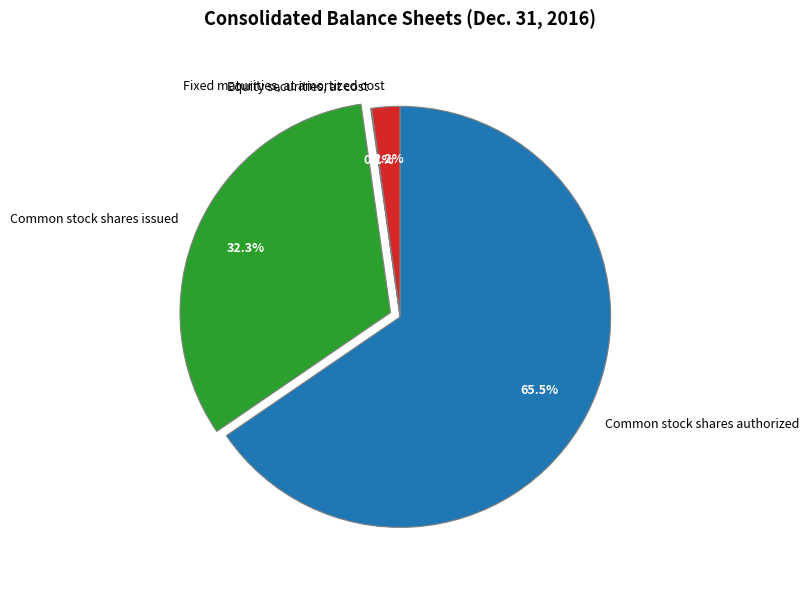

To the nearest percent, what is the average slice percentage?

25%